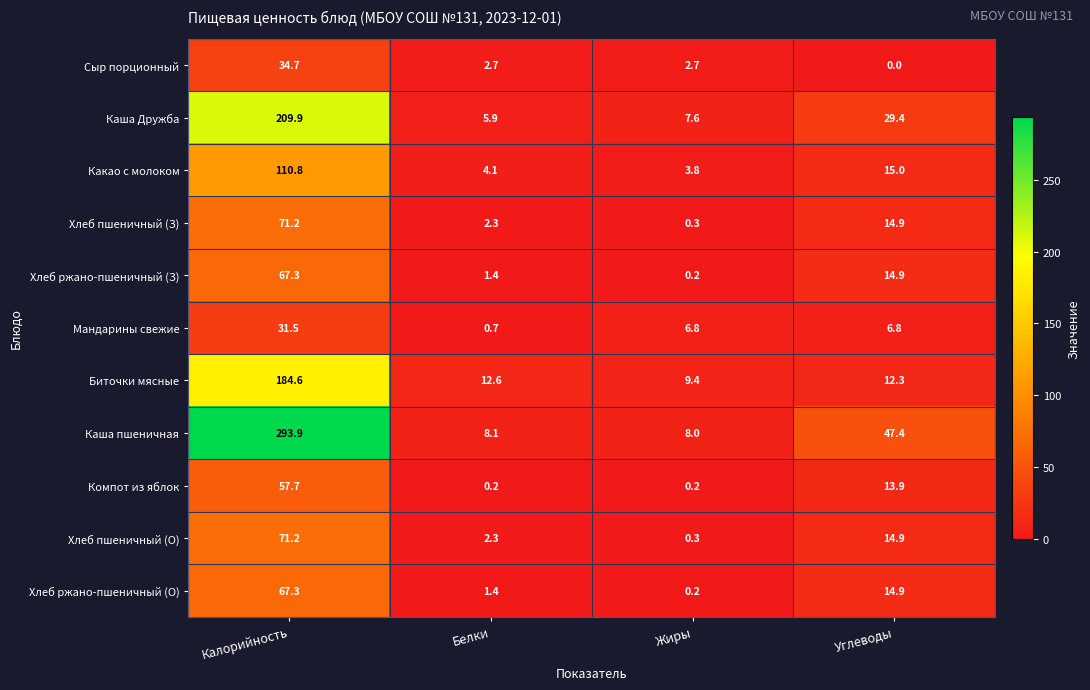

The value of Каша пшеничная at Углеводы is 19.8. True or false?

False